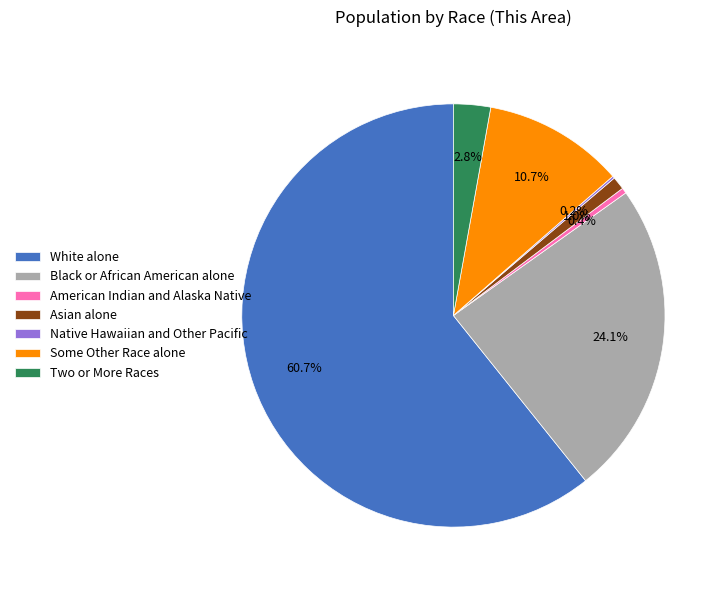

To the nearest percent, what percentage of the pie is Asian alone?

1%